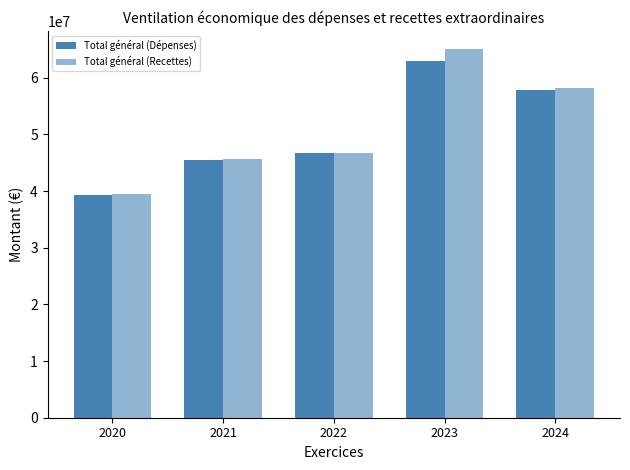

What value does the Total général (Recettes) series have at 2020?

39393717.1